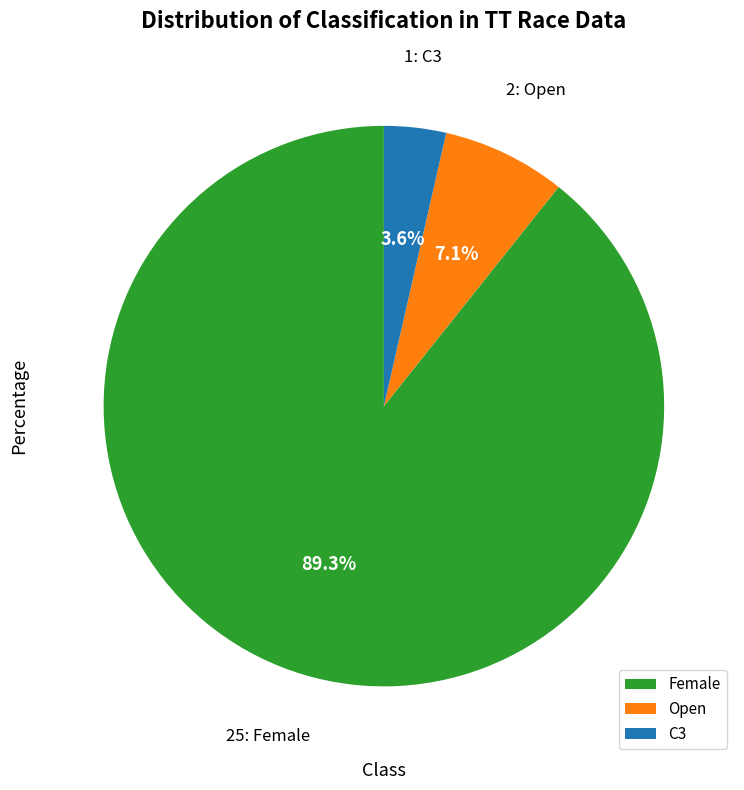

Count the number of slices in the pie.

3